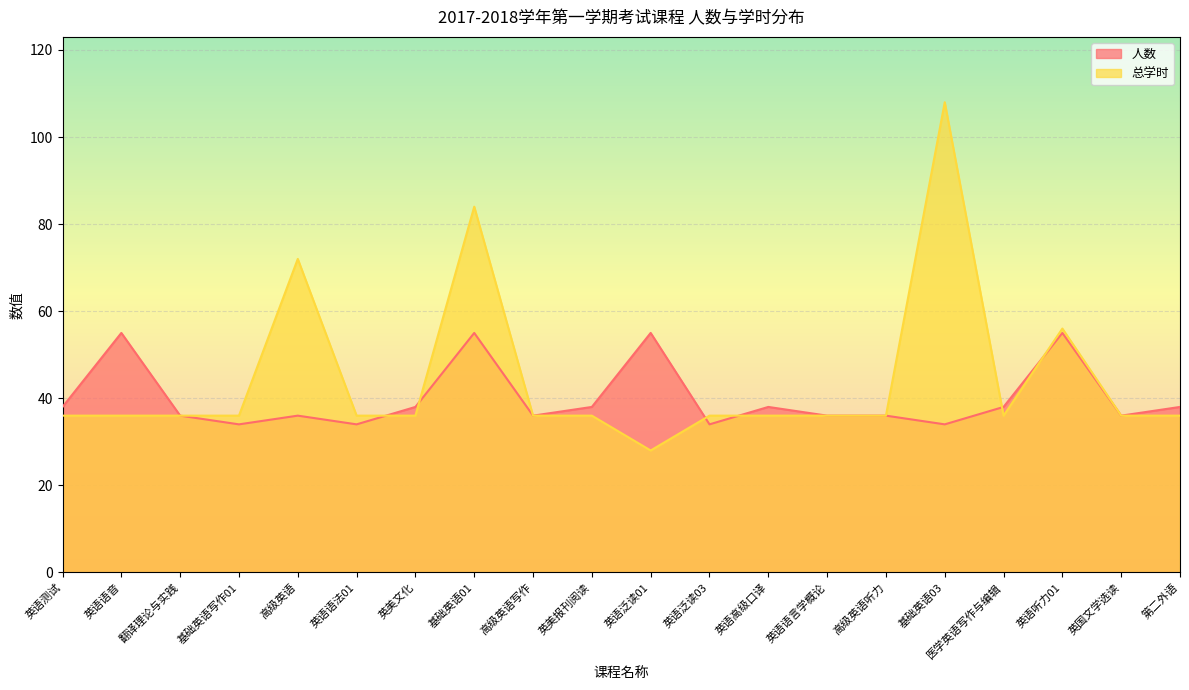

Reading left to right, list all the values displayed in this chart.

人数: 英语测试=38	英语语音=55	翻译理论与实践=36	基础英语写作01=34	高级英语=36	英语语法01=34	英美文化=38	基础英语01=55	高级英语写作=36	英美报刊阅读=38	英语泛读01=55	英语泛读03=34	英语高级口译=38	英语语言学概论=36	高级英语听力=36	基础英语03=34	医学英语写作与编辑=38	英语听力01=55	英国文学选读=36	第二外语=38
总学时: 英语测试=36	英语语音=36	翻译理论与实践=36	基础英语写作01=36	高级英语=72	英语语法01=36	英美文化=36	基础英语01=84	高级英语写作=36	英美报刊阅读=36	英语泛读01=28	英语泛读03=36	英语高级口译=36	英语语言学概论=36	高级英语听力=36	基础英语03=108	医学英语写作与编辑=36	英语听力01=56	英国文学选读=36	第二外语=36